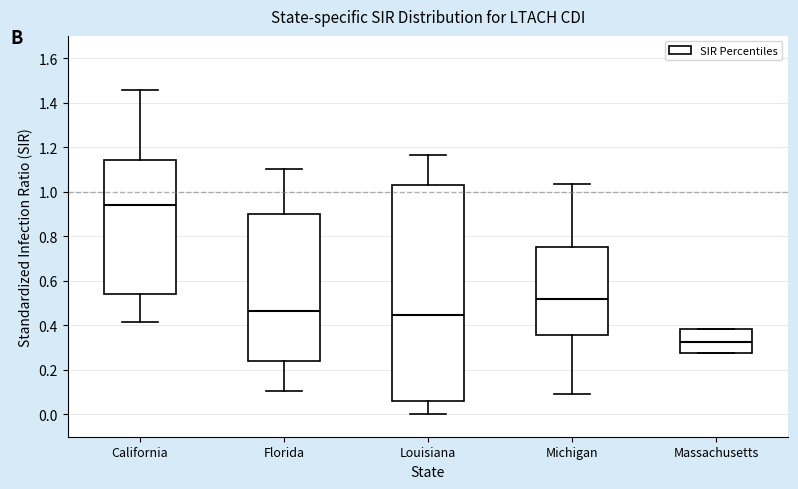

Comparing the boxes themselves (not the whiskers), which one is the tallest?

Louisiana